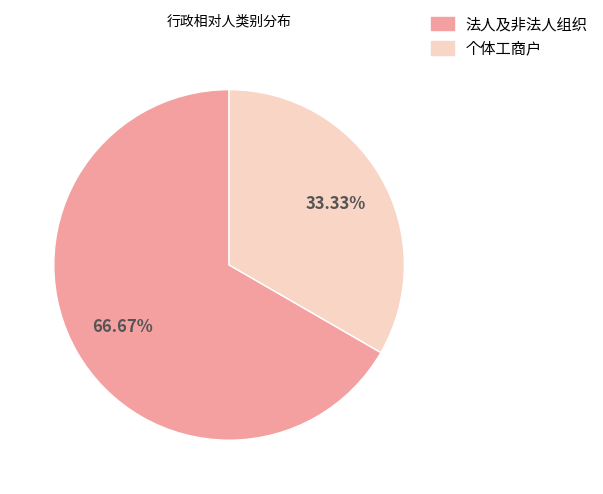

The 法人及非法人组织 slice represents 67% of the pie. True or false?

True